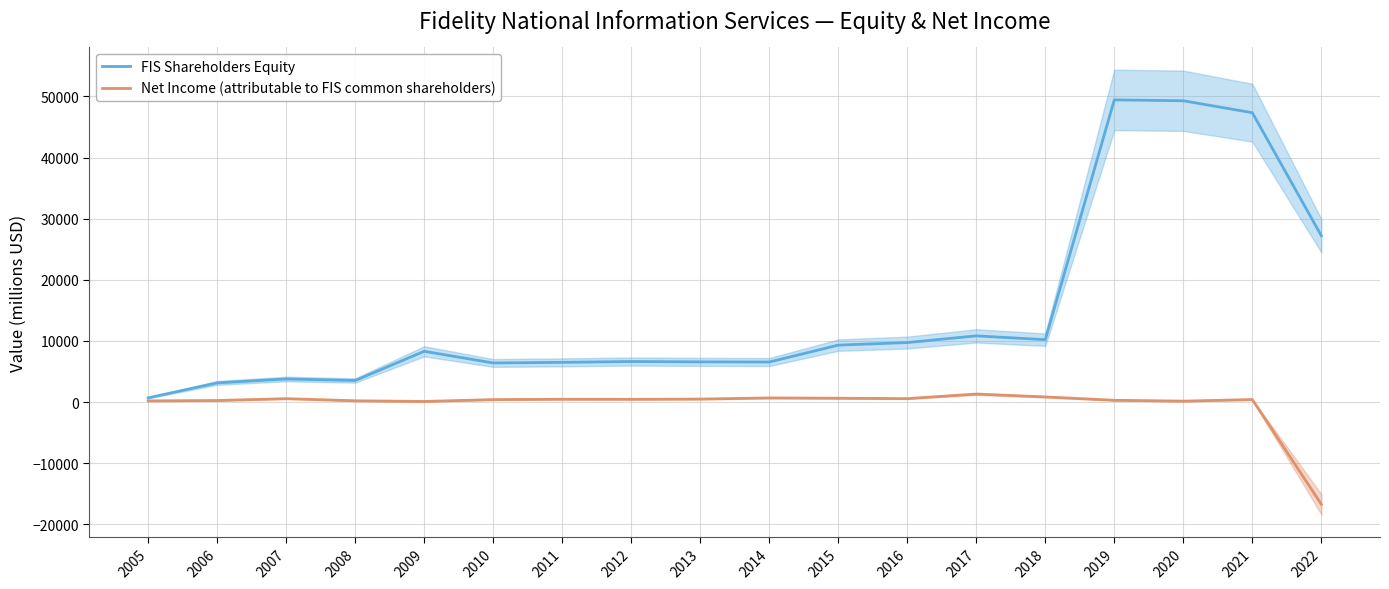

Where does the Net Income (attributable to FIS common shareholders) series first go above 461?

2007